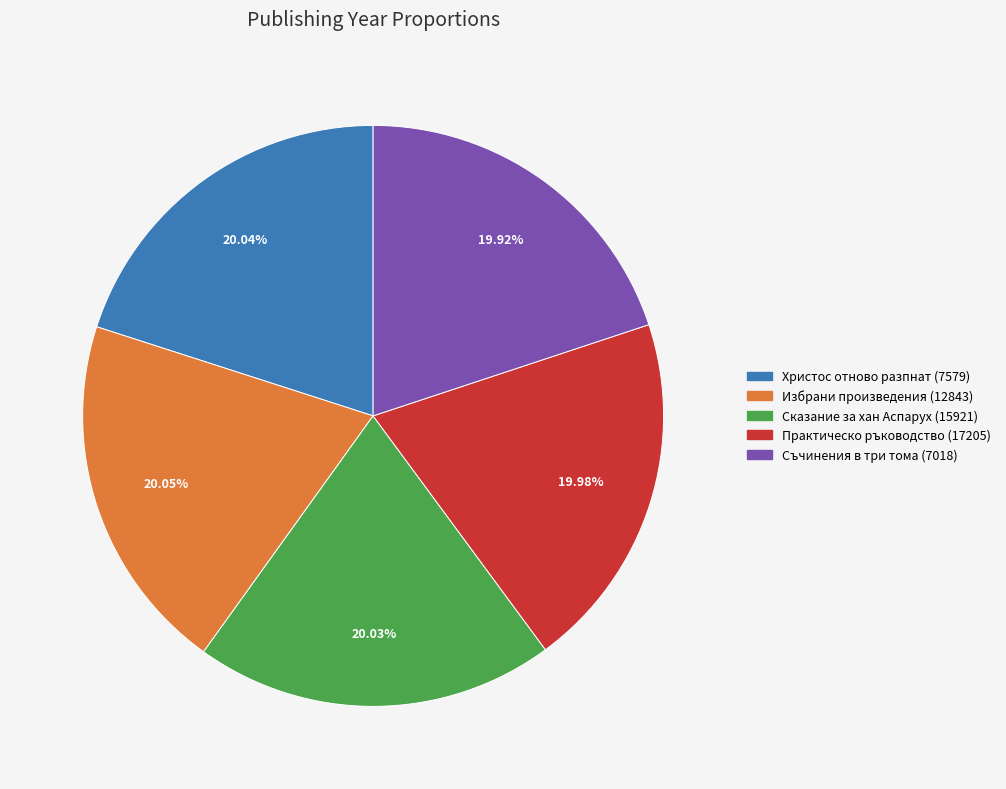

What percentage is the Сказание за хан Аспарух (15921) slice, to the nearest percent?

20%